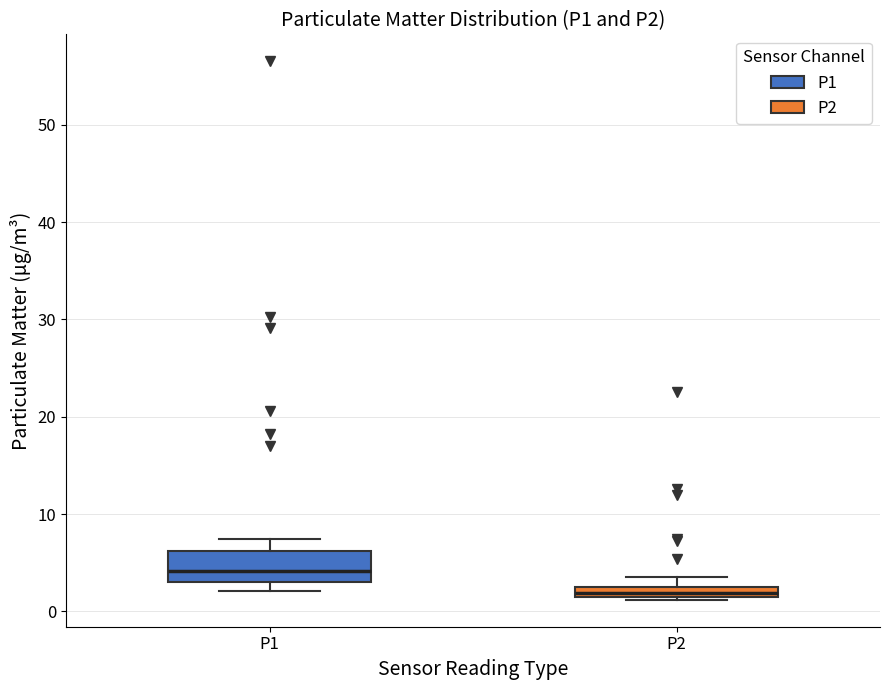

Which box is the tallest, from its lower edge to its upper edge?

P1